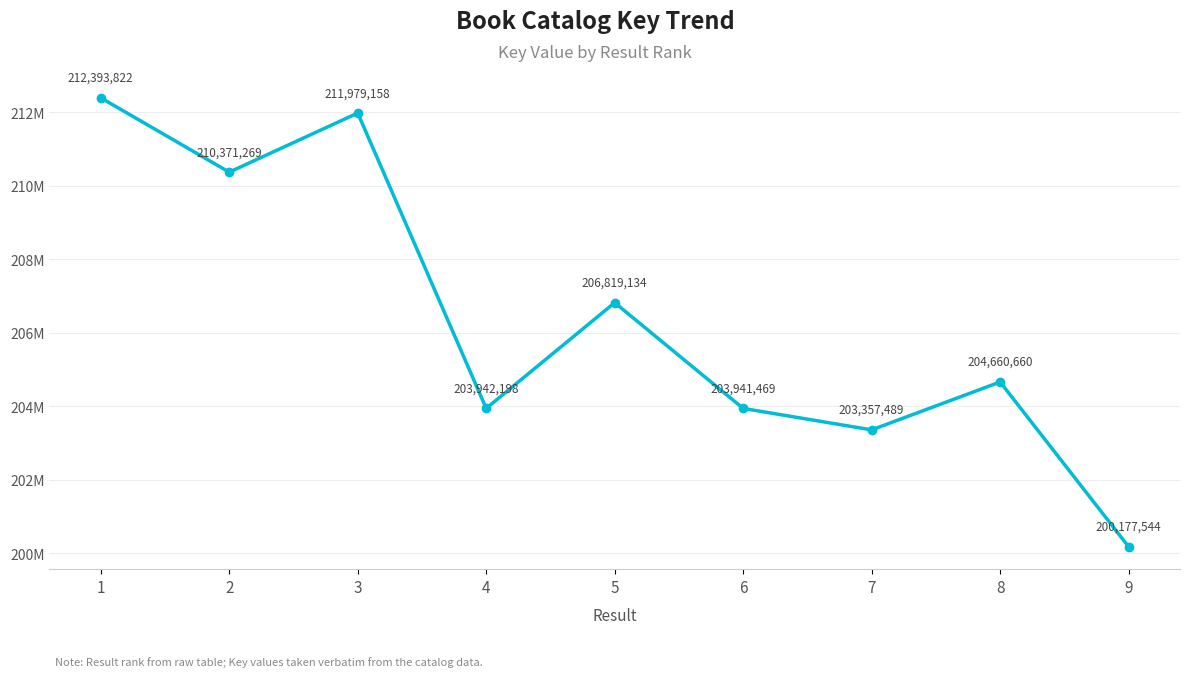

What is the difference between the values at 1 and 3?

414664